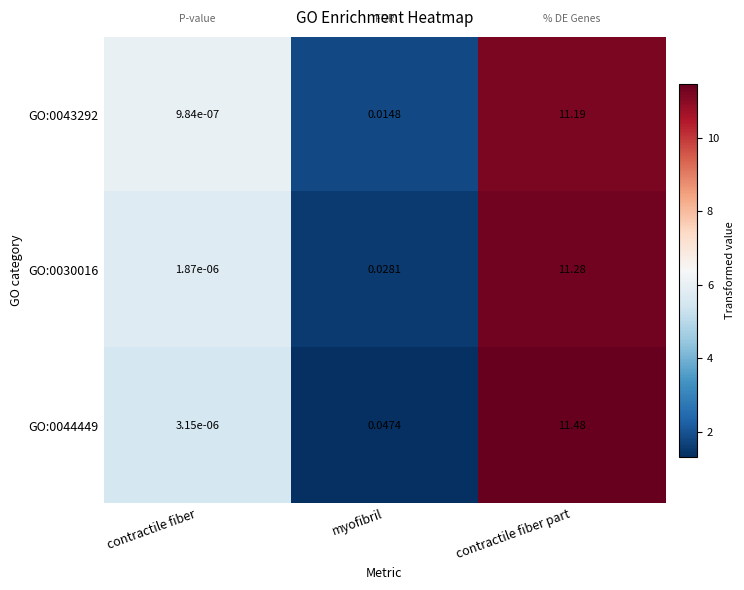

Where is GO:0043292 nearest to the value 5?

myofibril